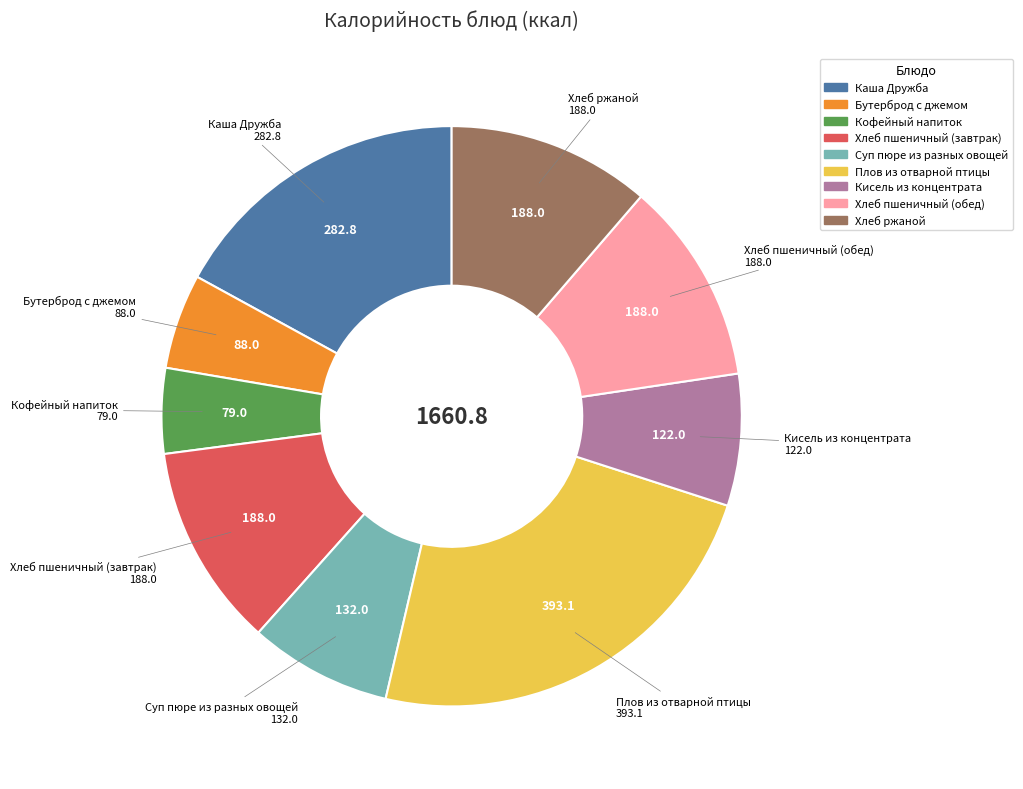

Which has a higher value, Плов из отварной птицы or Кисель из концентрата?

Плов из отварной птицы